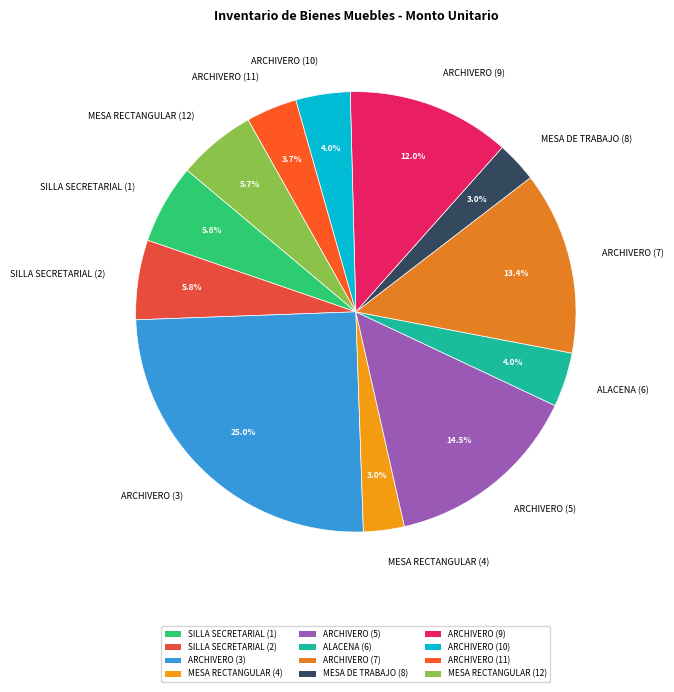

How many segments does this pie chart have?

12